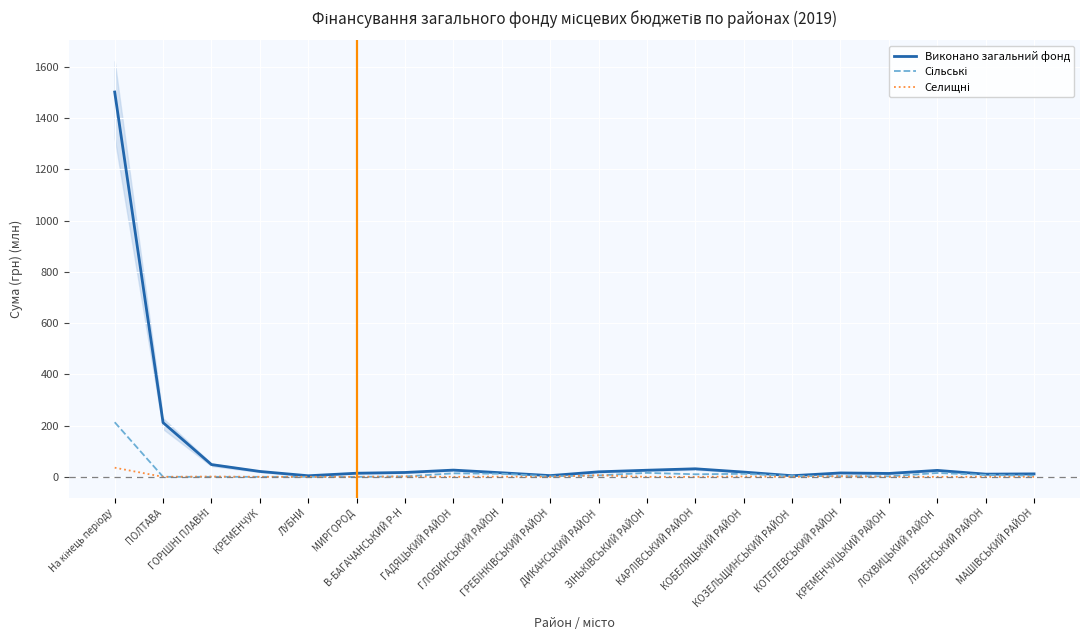

Where is the first local maximum for Селищні?

ГОРІШНІ ПЛАВНІ